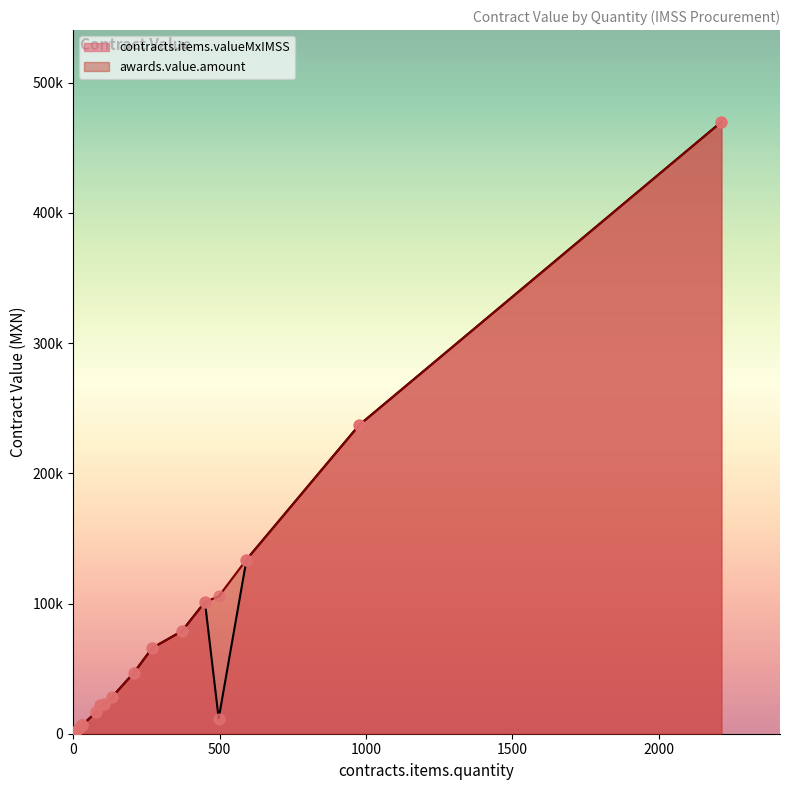

At how many categories does at least one series exceed 105070?

4